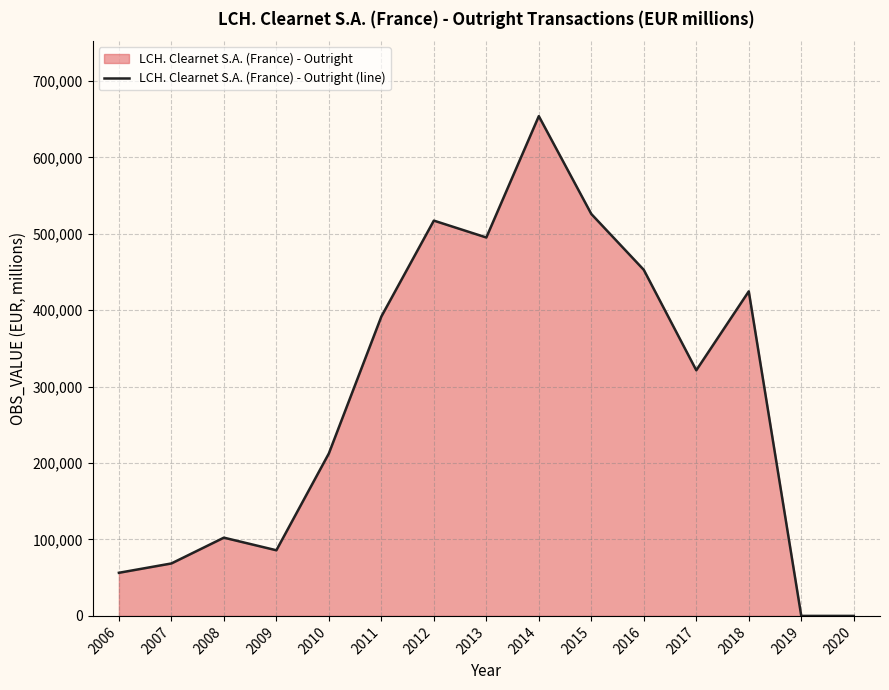

List the labels in order of value, largest first.

2014, 2015, 2012, 2013, 2016, 2018, 2011, 2017, 2010, 2008, 2009, 2007, 2006, 2019, 2020